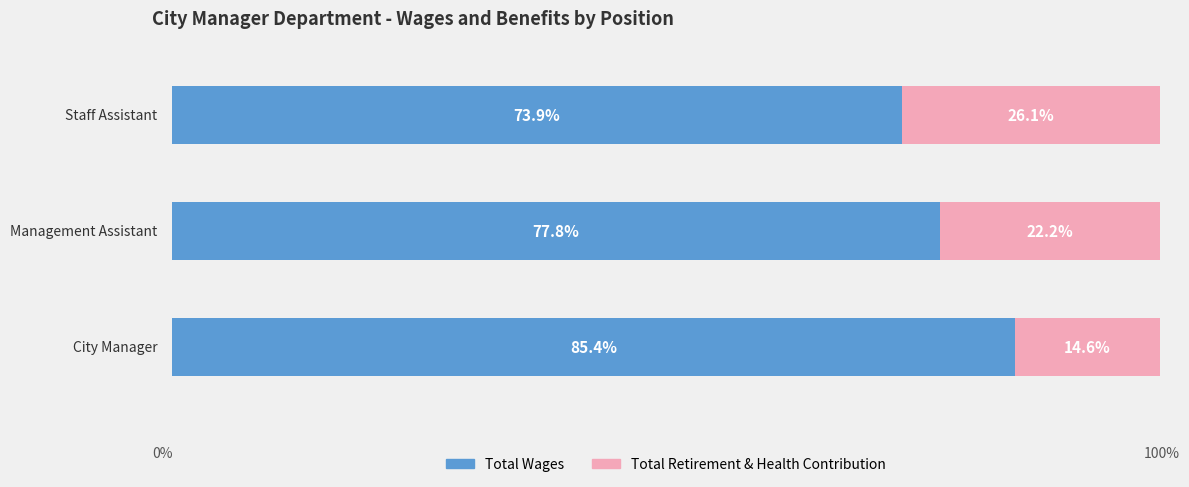

Reading left to right, transcribe all the data shown in this chart.

Total Wages: 85.4	77.8	73.9
Total Retirement & Health Contribution: 14.6	22.2	26.1